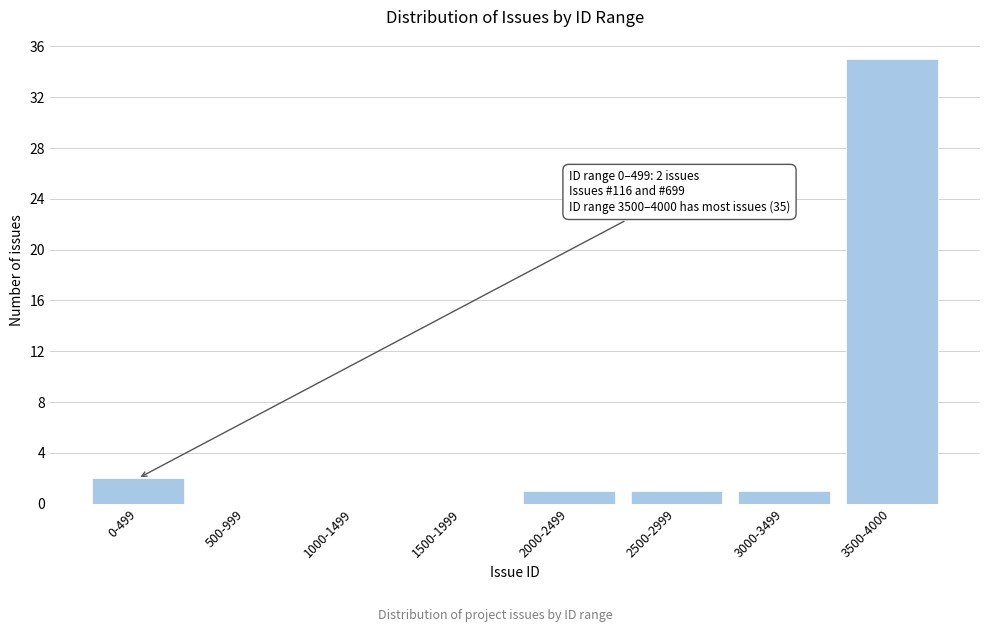

Reading left to right, extract all data points from this chart.

0-499=2	500-999=0	1000-1499=0	1500-1999=0	2000-2499=1	2500-2999=1	3000-3499=1	3500-4000=35